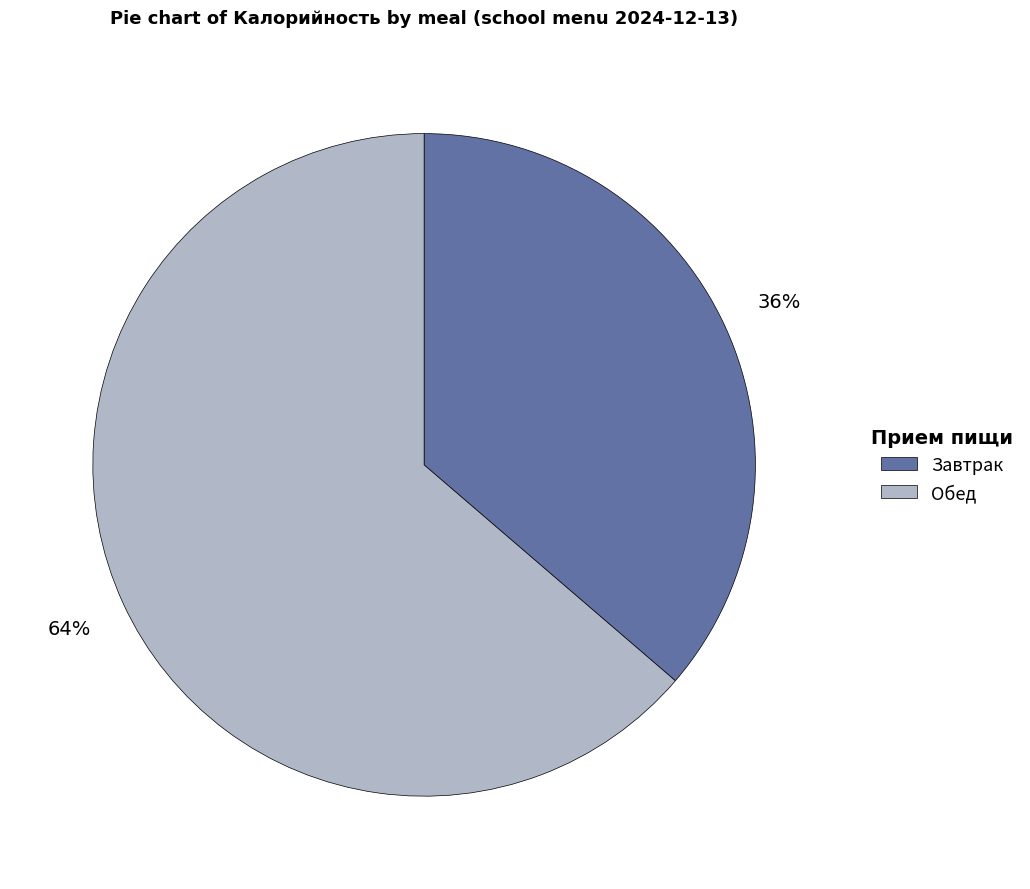

Which category has the biggest portion of the pie?

Обед